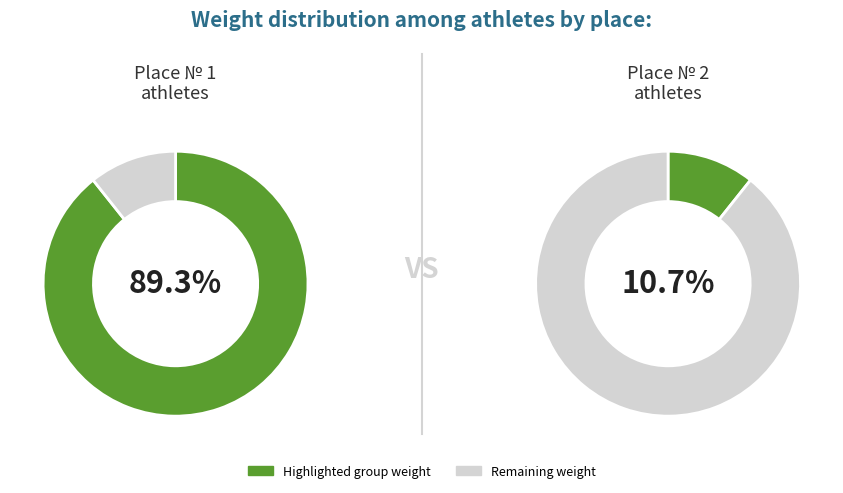

True or false: Пашкурлат Вадим accounts for 11% of the total.

True